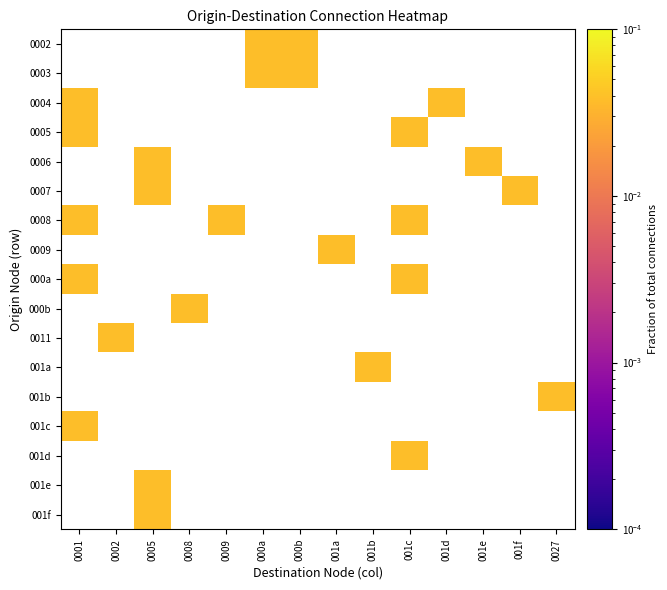

At which category does the chart reach its minimum across all series?

000a